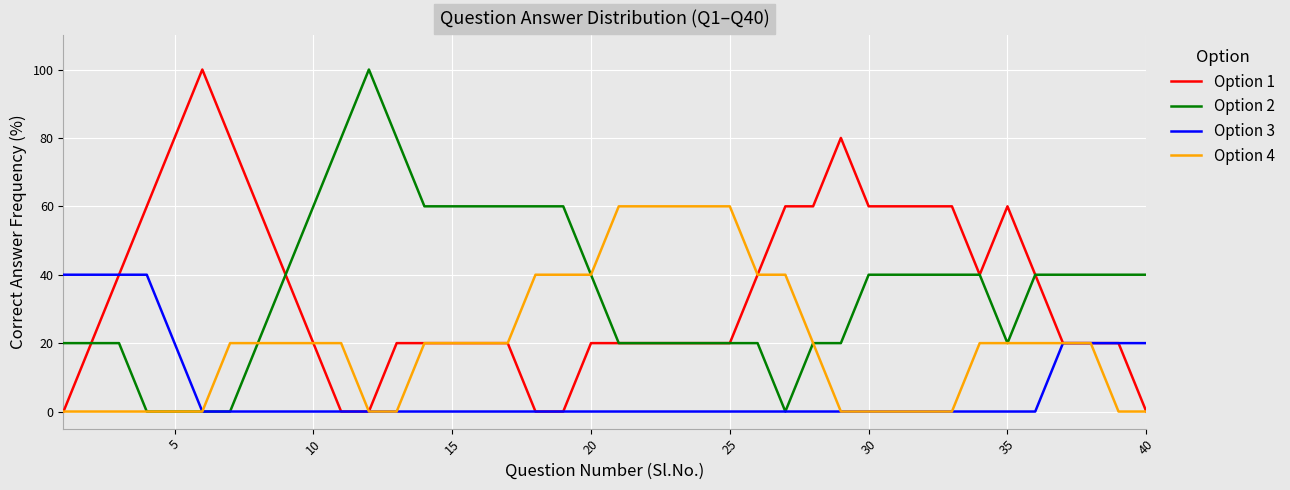

What is the greatest value displayed?

100.0